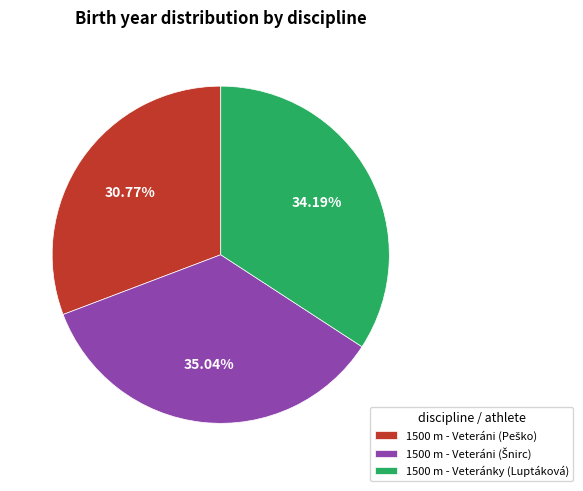

Does 1500 m - Veteránky (Luptáková) account for over 50% of the chart?

No